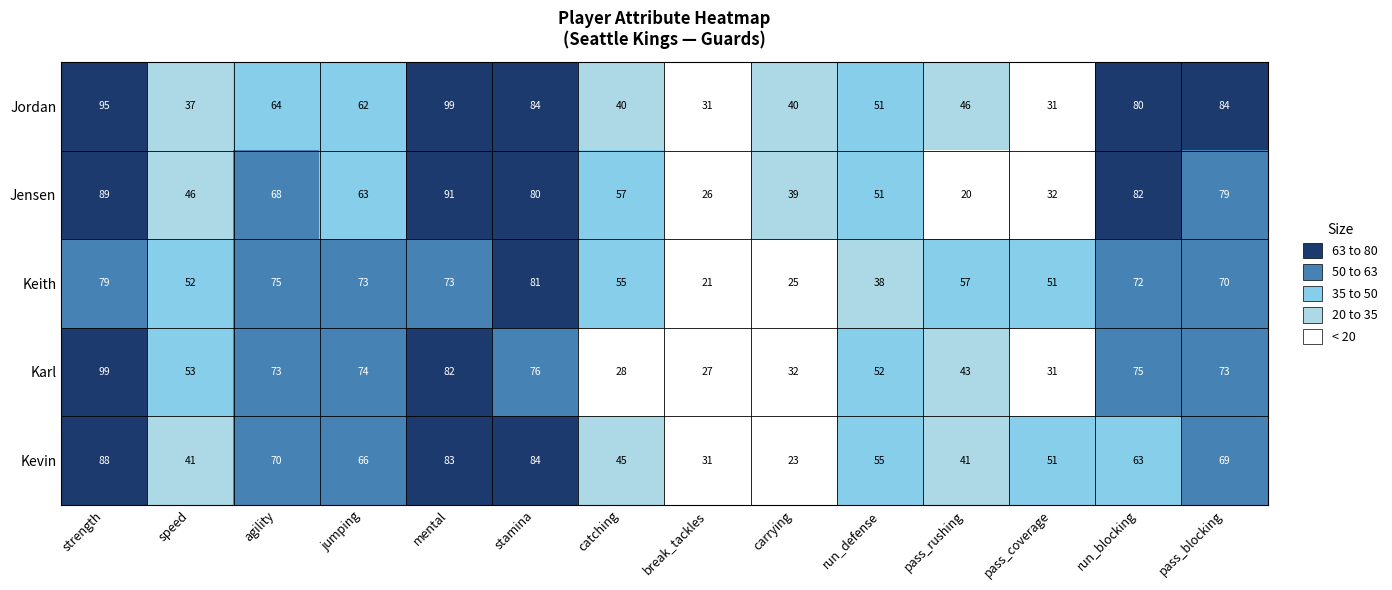

Which series has the largest total across all categories?

Jordan